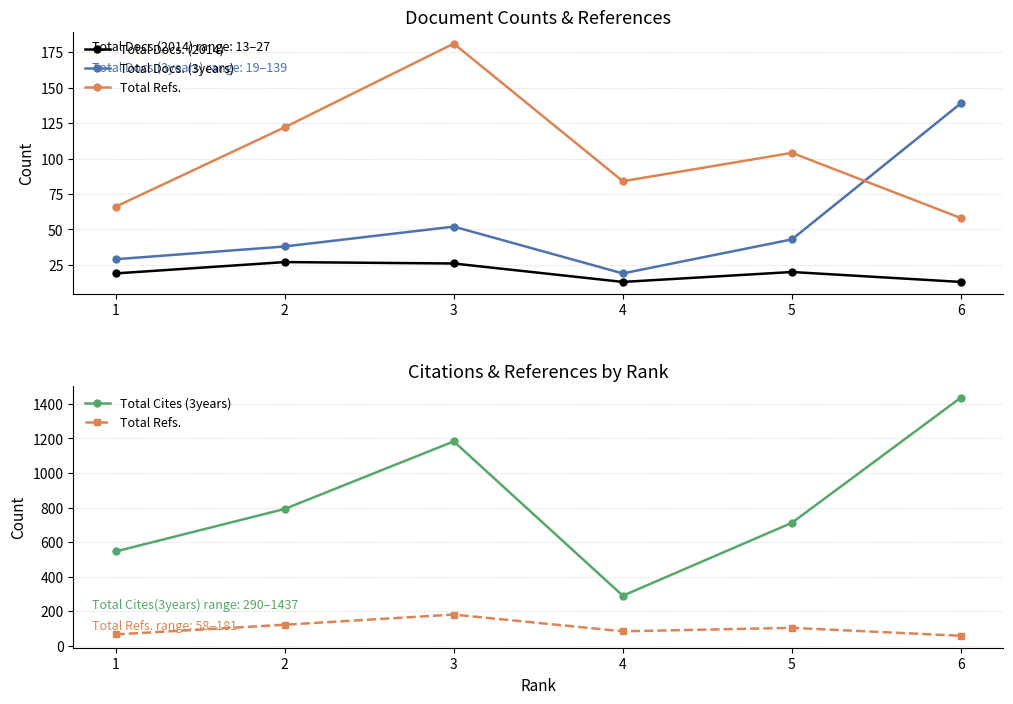

Where is the first local minimum for Total Docs. (2014)?

4